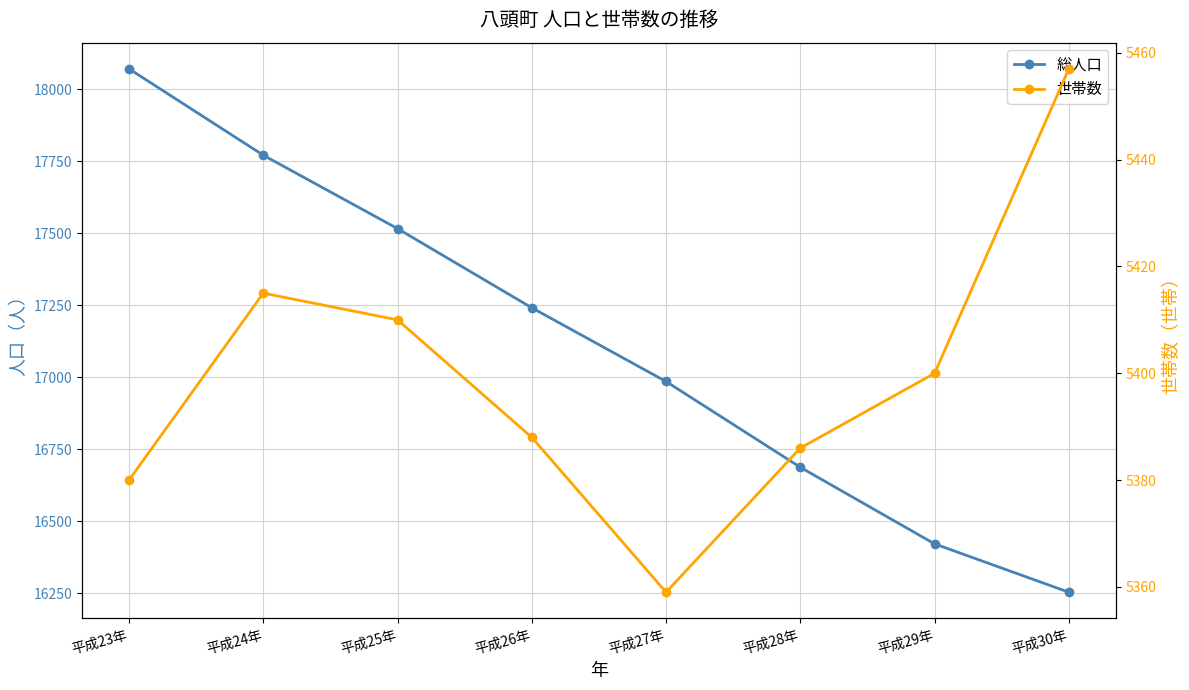

Reading left to right, what are all the values shown in this chart?

総人口: 18071	17771	17516	17241	16985	16687	16421	16253
世帯数: 5380	5415	5410	5388	5359	5386	5400	5457